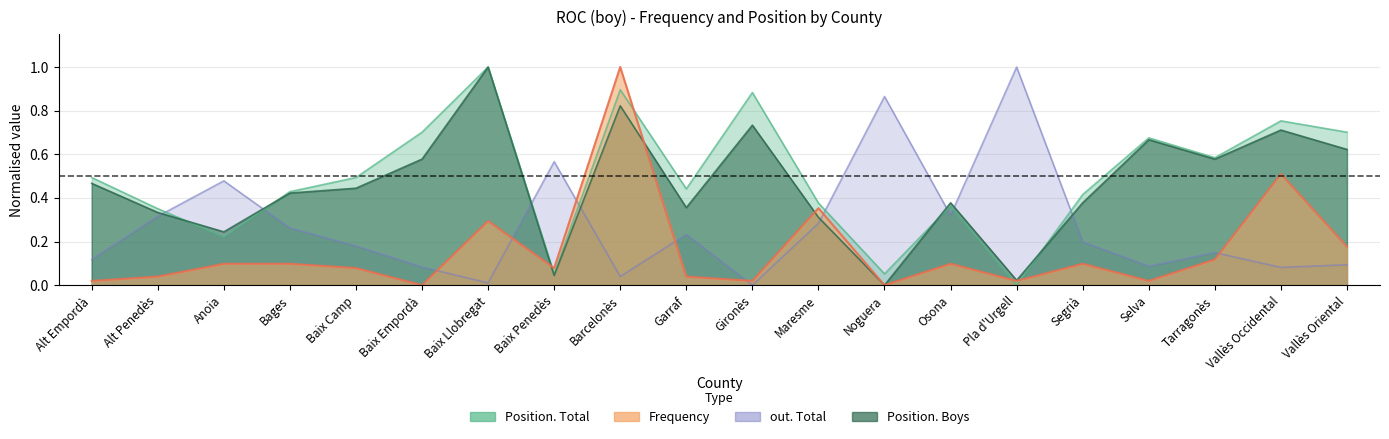

What position from the left is Maresme?

12